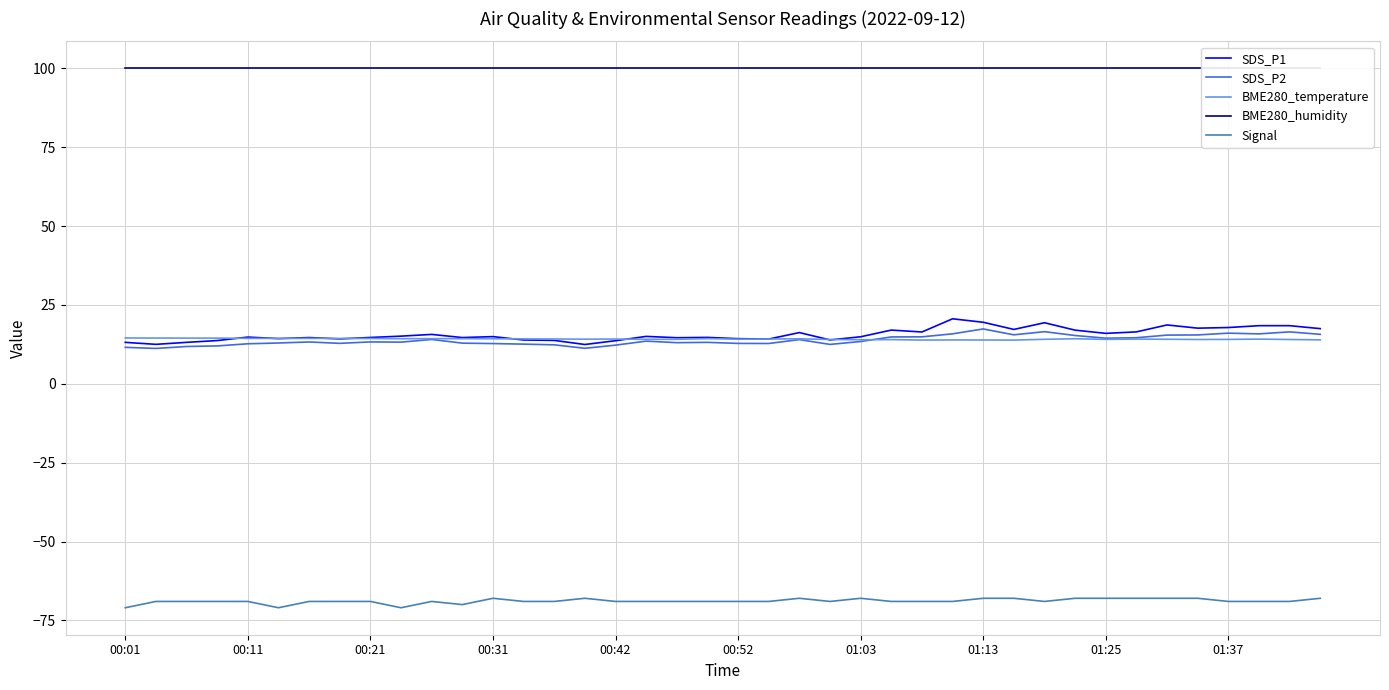

True or false: BME280_temperature and BME280_humidity cross at least once.

False